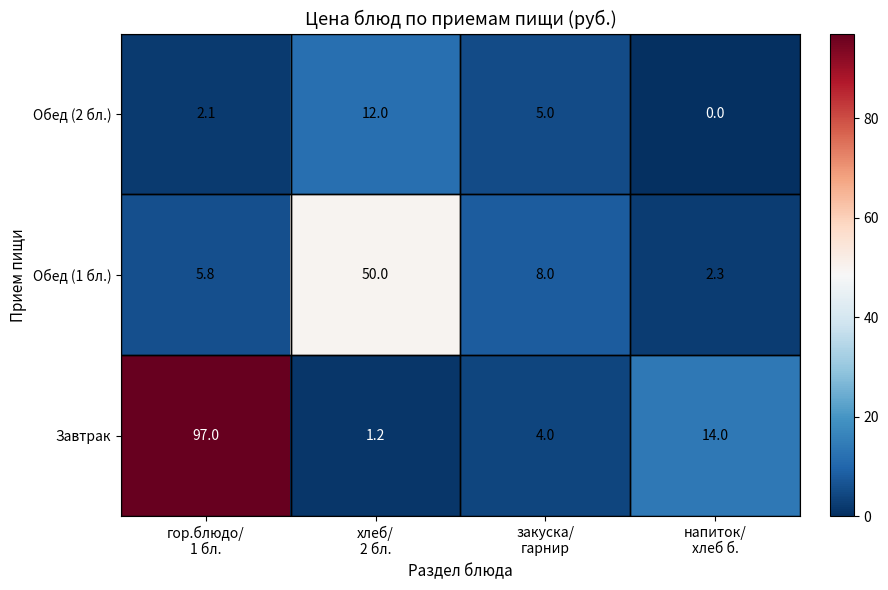

How many data points in Обед (2 бл.) are less than 5?

2